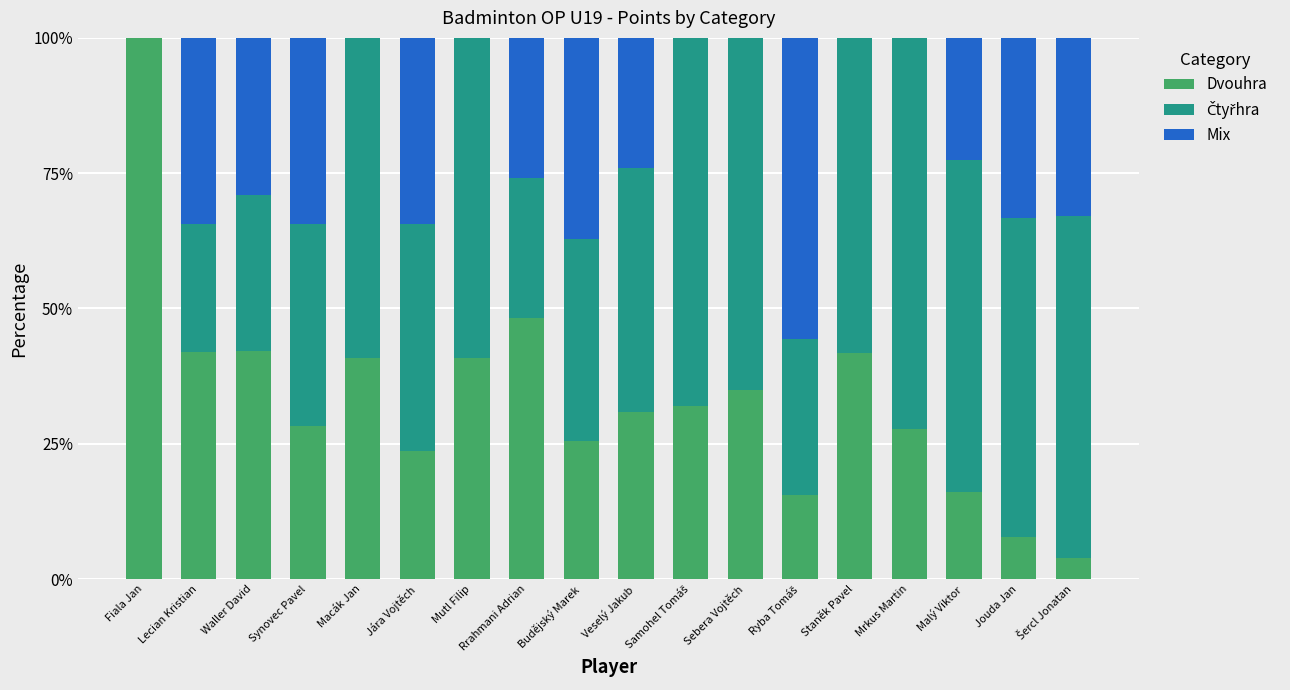

What is the total value across all series at Sebera Vojtěch?

100.0